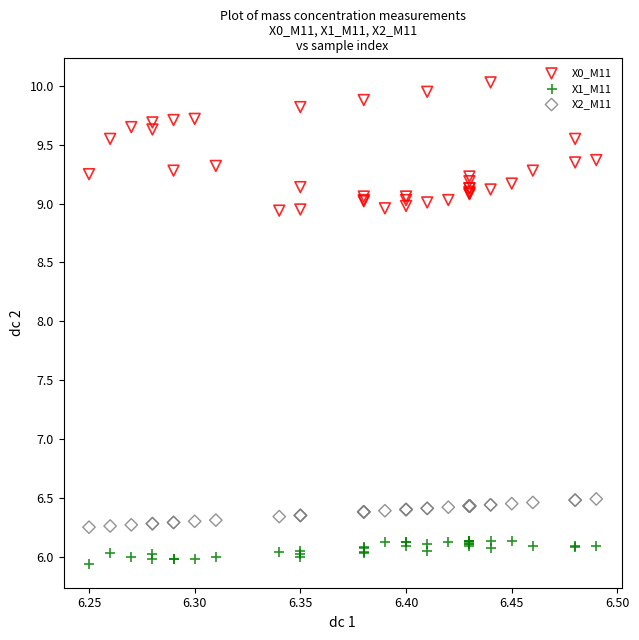

Which series reaches the maximum Y coordinate?

X0_M11